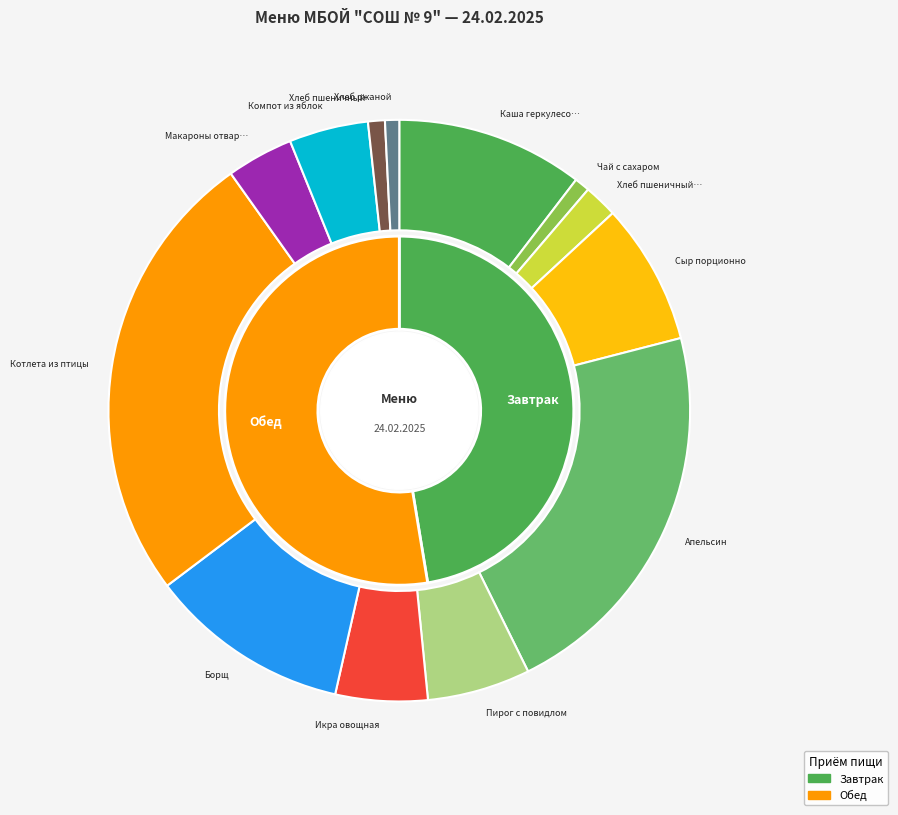

To the nearest percent, what percentage of the pie is Каша геркулесовая?

10%